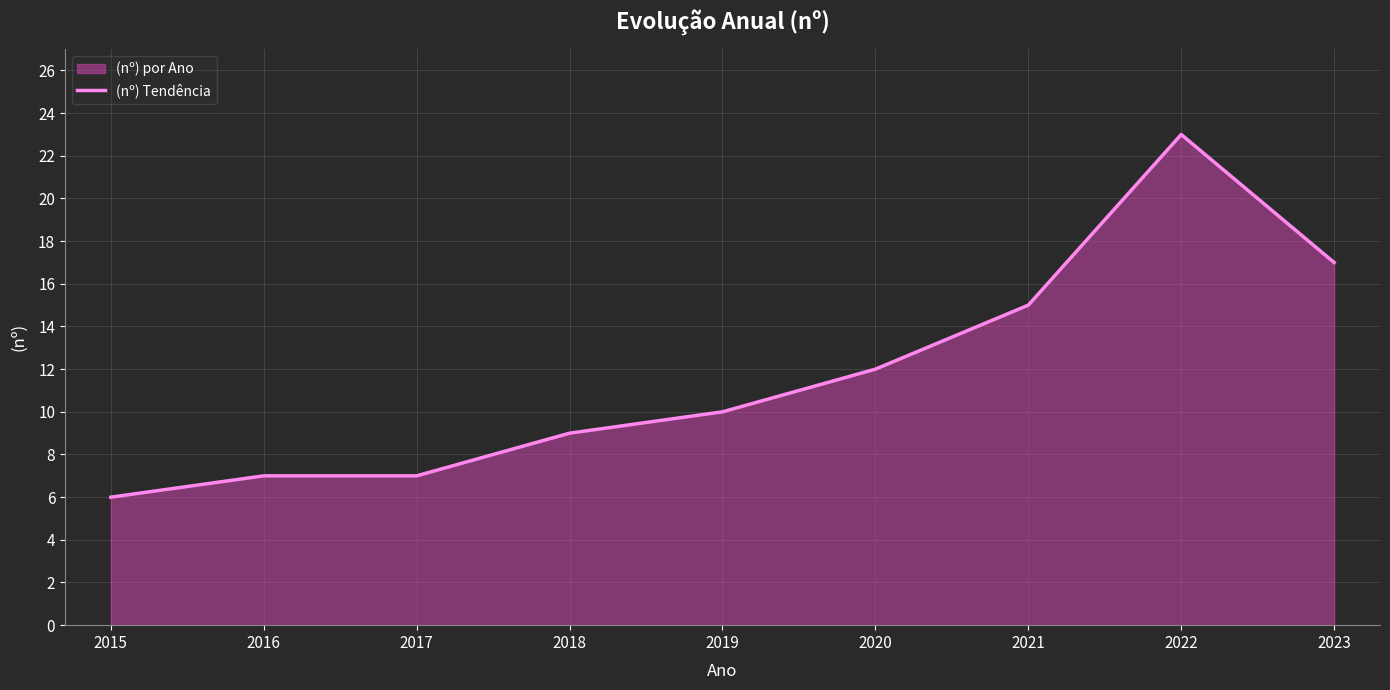

What is the average value?

12